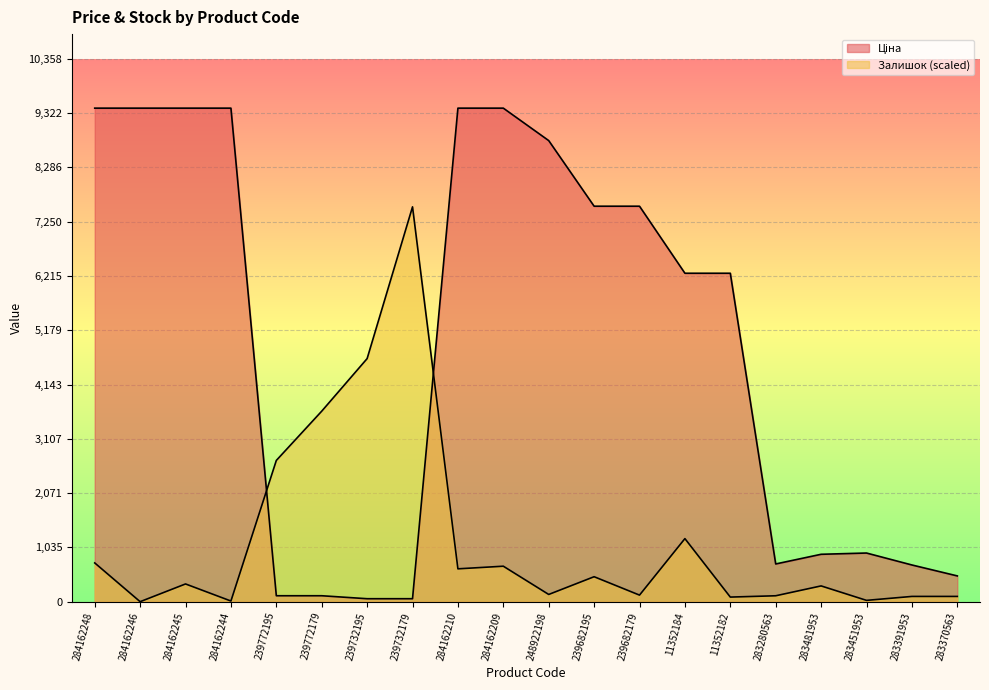

Reading left to right, what are all the values shown in this chart?

Ціна: 284162248=9416.9	284162246=9416.9	284162245=9416.9	284162244=9416.9	239772195=113.3	239772179=113.3	239732195=56.7	239732179=56.7	284162210=9416.9	284162209=9416.9	248922198=8797.6	239682195=7545.9	239682179=7545.9	11352184=6266.7	11352182=6266.7	283280563=719.6	283481953=904.3	283451953=928.3	283391953=700.4	283370563=491.7
Залишок: 284162248=739.6	284162246=0.0	284162245=338.4	284162244=12.5	239772195=2695.0	239772179=3635.1	239732195=4637.9	239732179=7533.5	284162210=626.7	284162209=676.9	248922198=137.9	239682195=476.3	239682179=125.3	11352184=1203.4	11352182=87.7	283280563=112.8	283481953=300.8	283451953=25.1	283391953=100.3	283370563=100.3